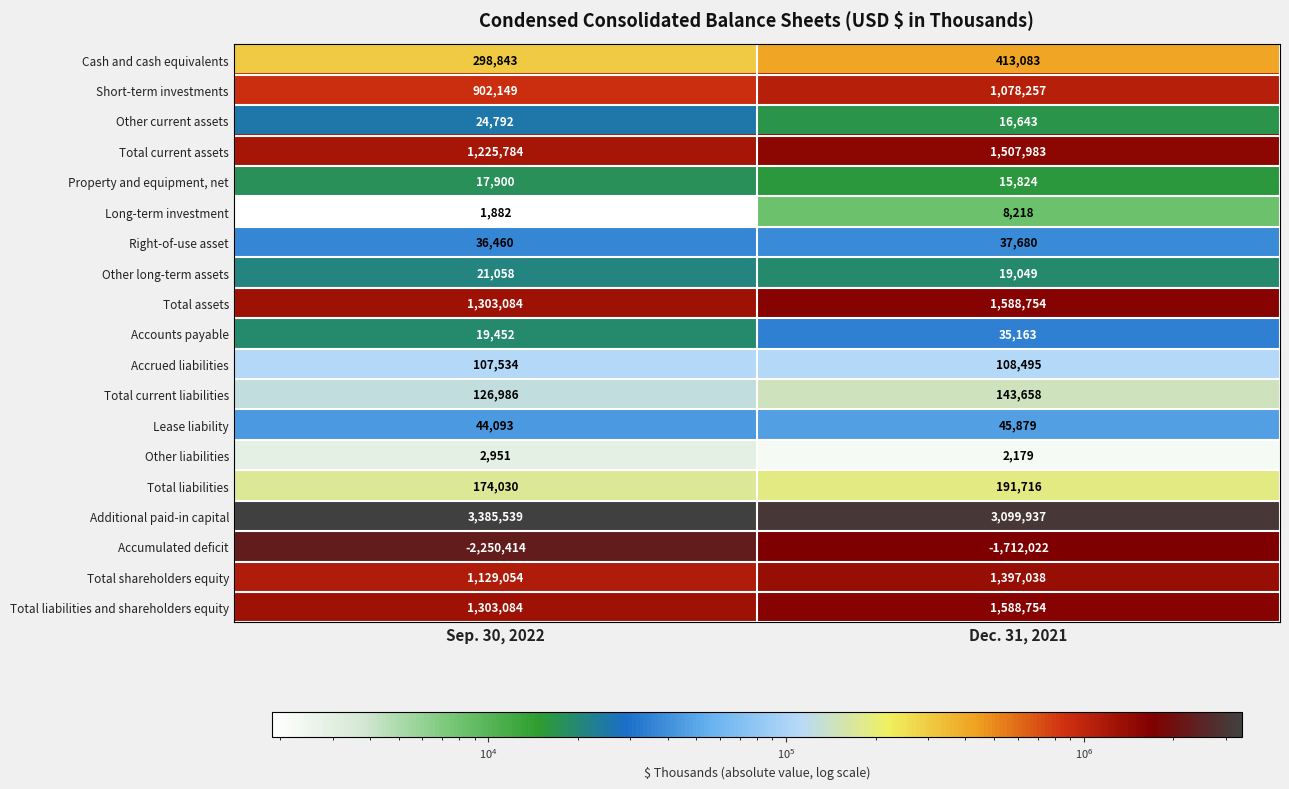

True or false: Other long-term assets has a value of 21058 at Sep. 30, 2022.

True